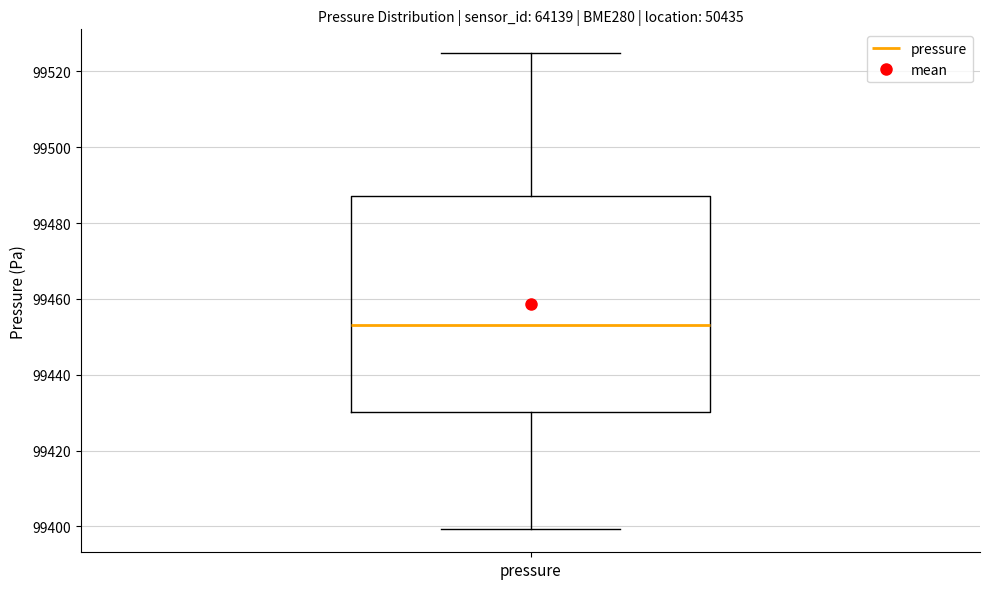

Where does the median line of the box for pressure sit on the y-axis? The values are not printed on the chart, so give them approximately, as read against the axis.

99454